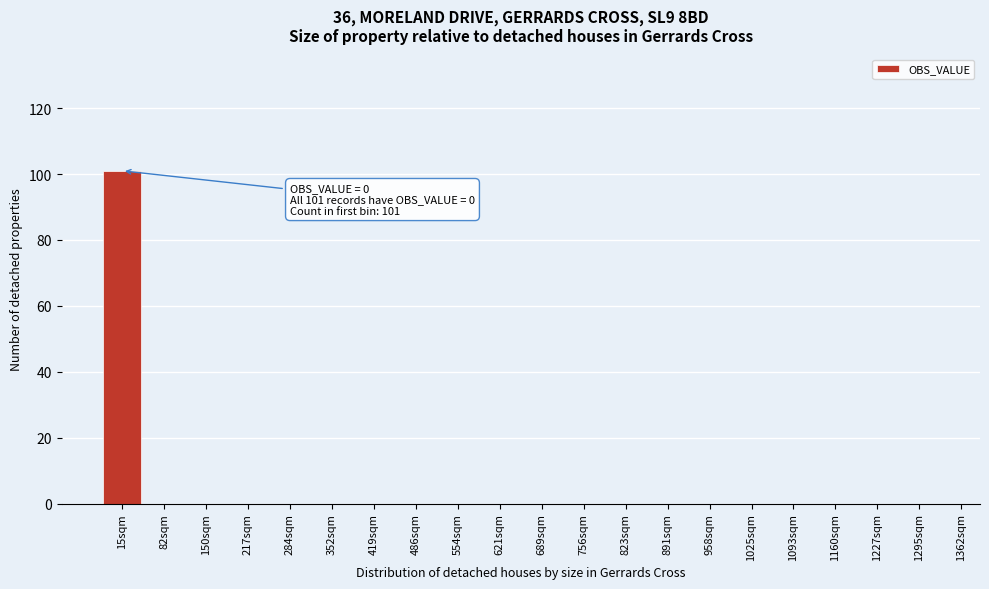

Reading right to left, extract all data points from this chart.

1295sqm=0	1227sqm=0	1160sqm=0	1093sqm=0	1025sqm=0	958sqm=0	891sqm=0	823sqm=0	756sqm=0	689sqm=0	621sqm=0	554sqm=0	486sqm=0	419sqm=0	352sqm=0	284sqm=0	217sqm=0	150sqm=0	82sqm=0	15sqm=101